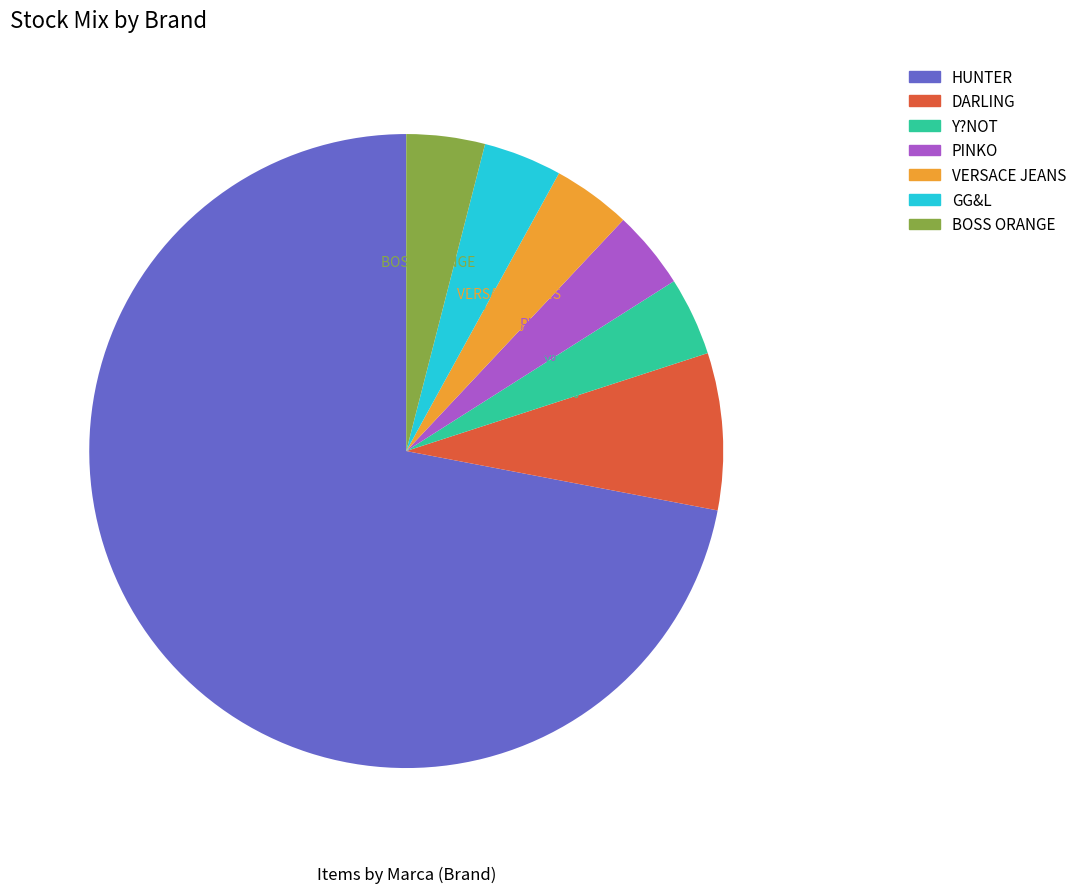

Which has a higher value, HUNTER or VERSACE JEANS?

HUNTER